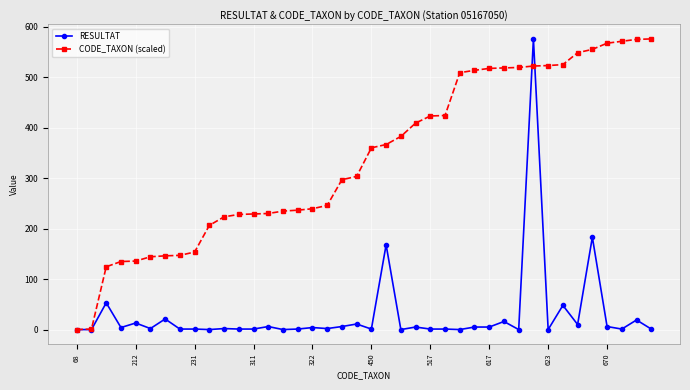

How many values in the CODE_TAXON (scaled) series exceed 360?

20